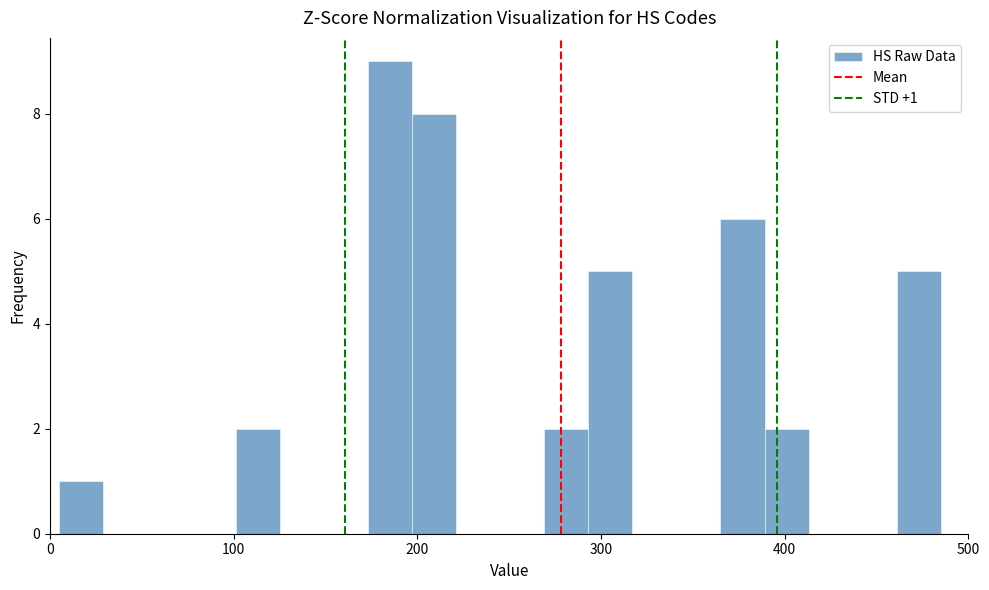

Read against the x-axis, roughly where is the centre of the tallest bar?

190